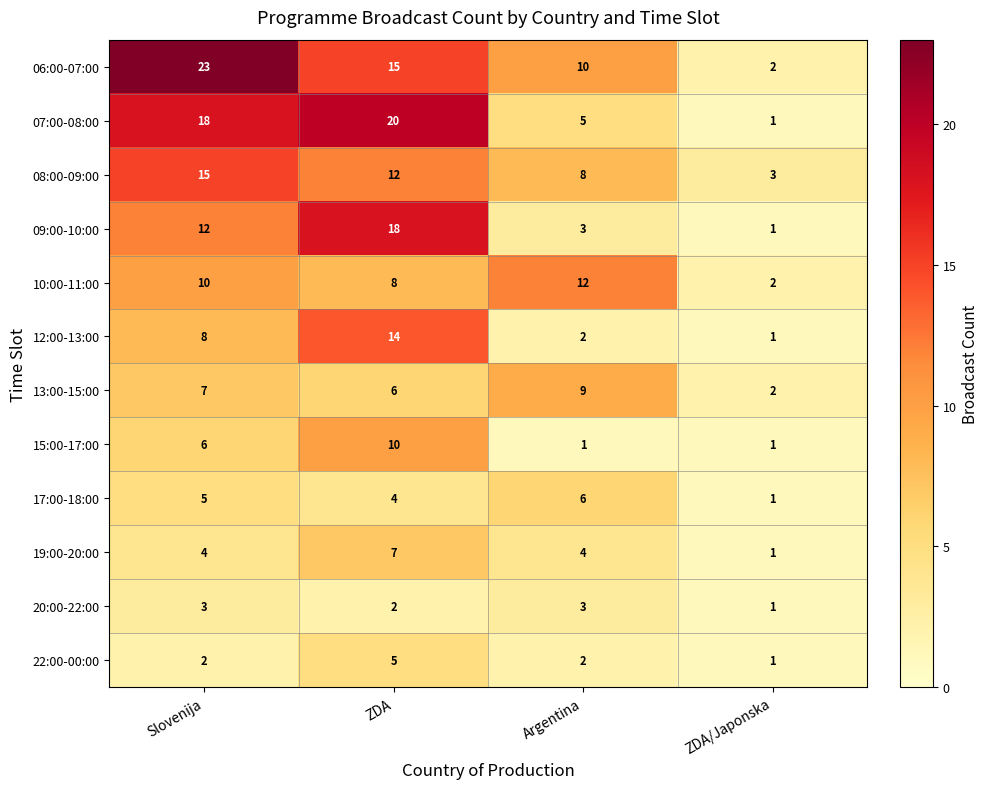

What is the maximum value for 09:00-10:00?

18